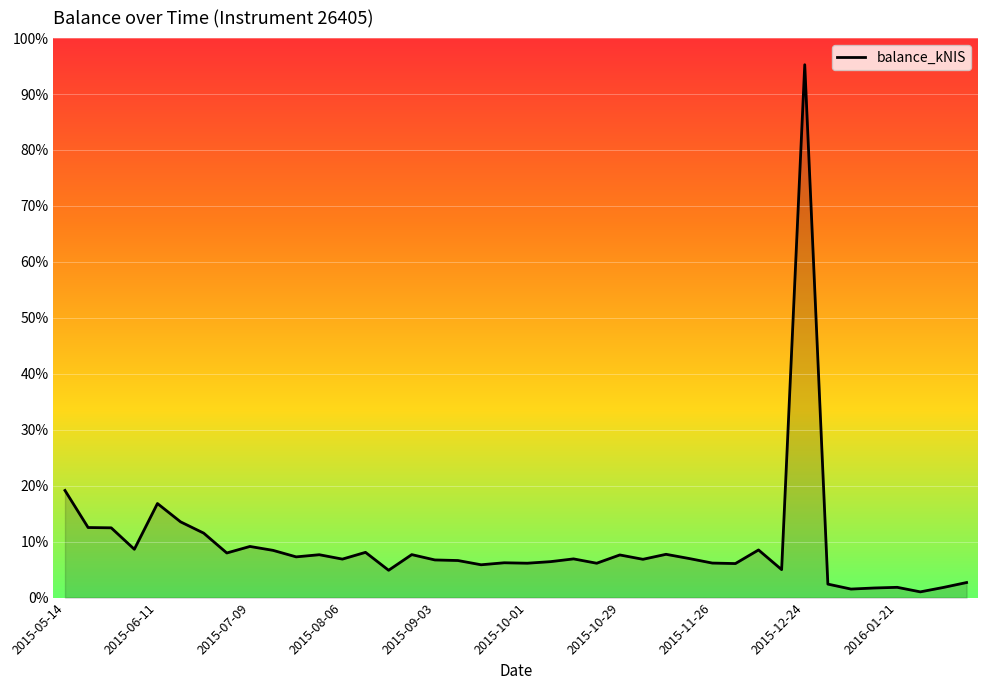

Does the chart display data point markers on the line(s)?

No